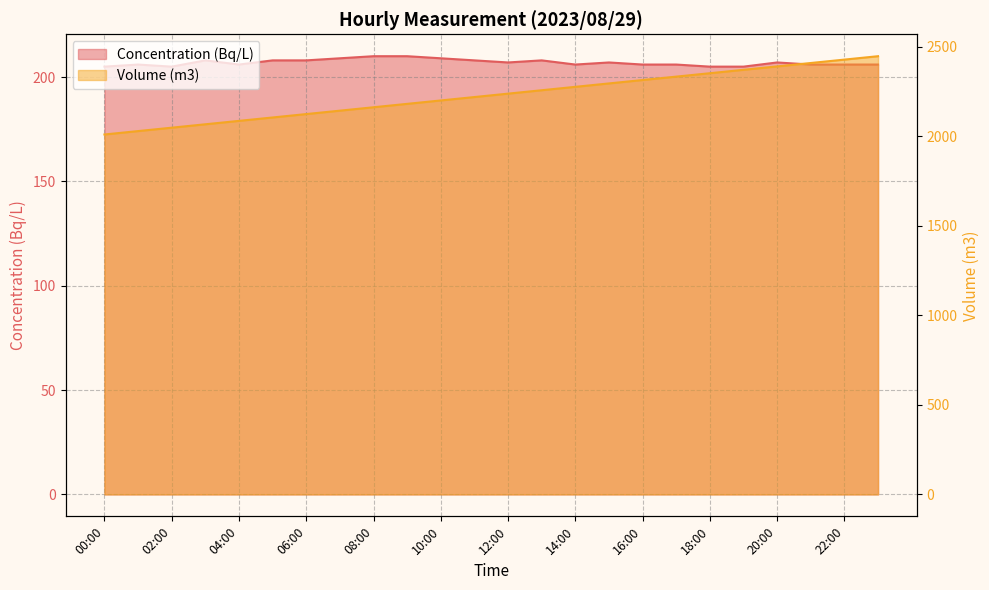

Reading left to right, what are all the values shown in this chart?

Concentration (Bq/L): 00:00=205	01:00=206	02:00=205	03:00=208	04:00=206	05:00=208	06:00=208	07:00=209	08:00=210	09:00=210	10:00=209	11:00=208	12:00=207	13:00=208	14:00=206	15:00=207	16:00=206	17:00=206	18:00=205	19:00=205	20:00=207	21:00=206	22:00=206	23:00=206
Volume (m3): 00:00=2009	01:00=2028	02:00=2047	03:00=2066	04:00=2085	05:00=2104	06:00=2123	07:00=2142	08:00=2161	09:00=2180	10:00=2199	11:00=2218	12:00=2237	13:00=2256	14:00=2275	15:00=2294	16:00=2313	17:00=2332	18:00=2351	19:00=2370	20:00=2389	21:00=2408	22:00=2427	23:00=2446